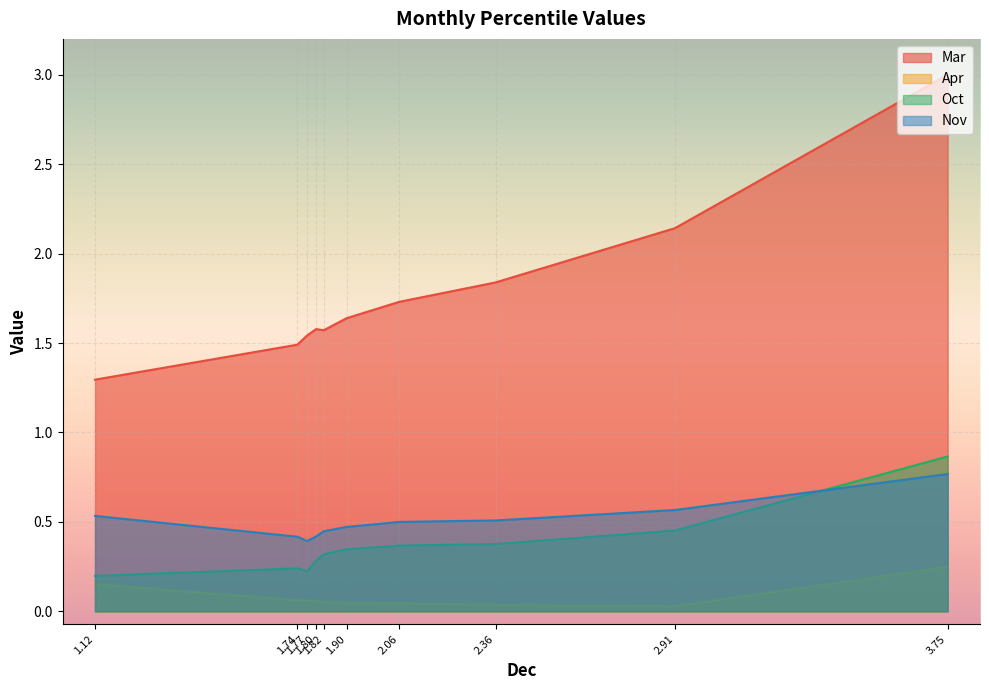

At which category is the sum across all series the highest?

3.75